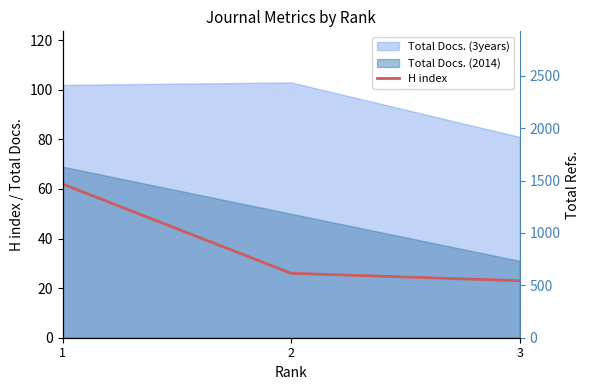

The value at 3 is 23. True or false?

True